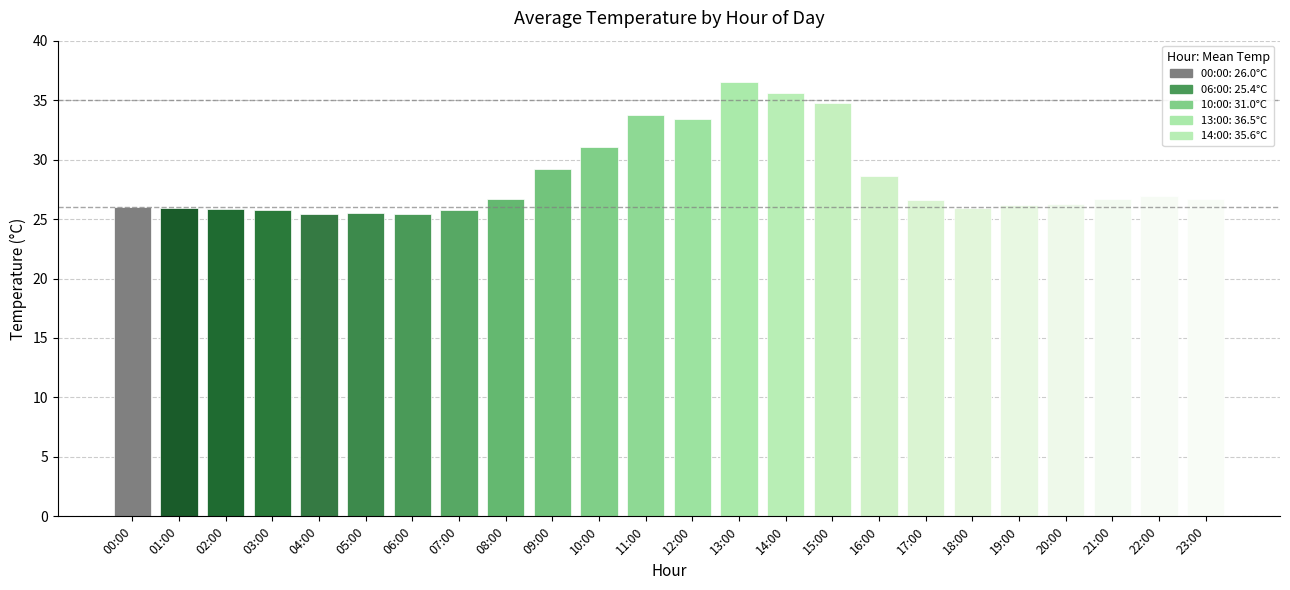

What position from the right is 04:00?

20